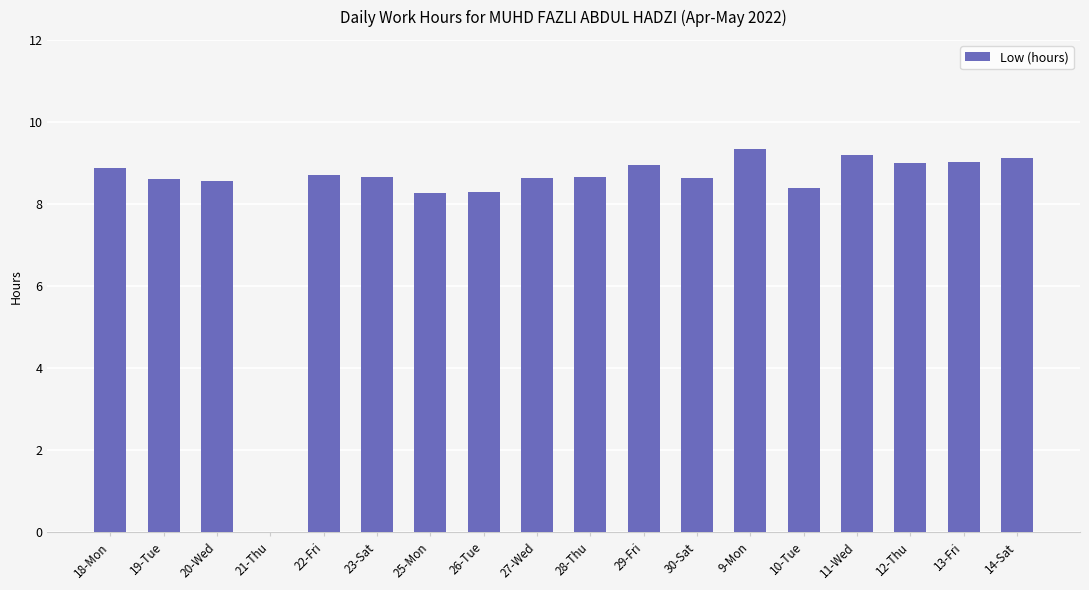

Which has a higher value, 21-Thu or 19-Tue?

19-Tue